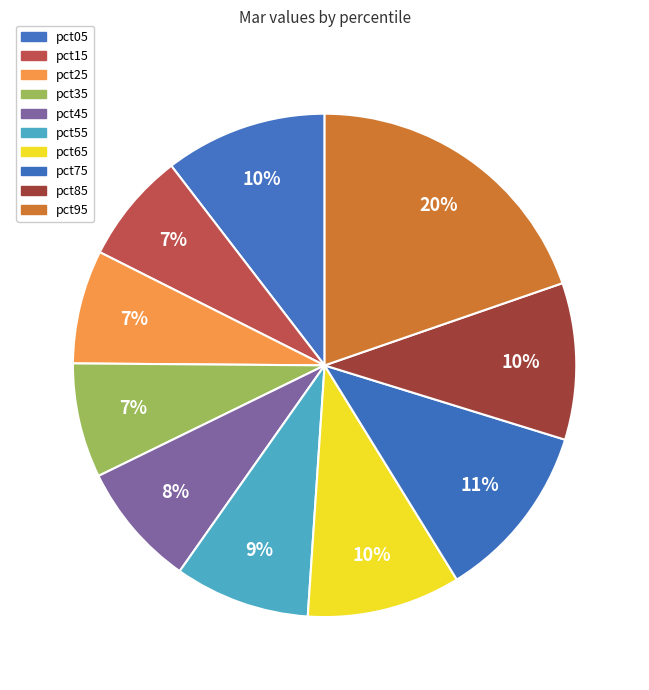

What is the total percentage of pct55 and pct65?

18.6%